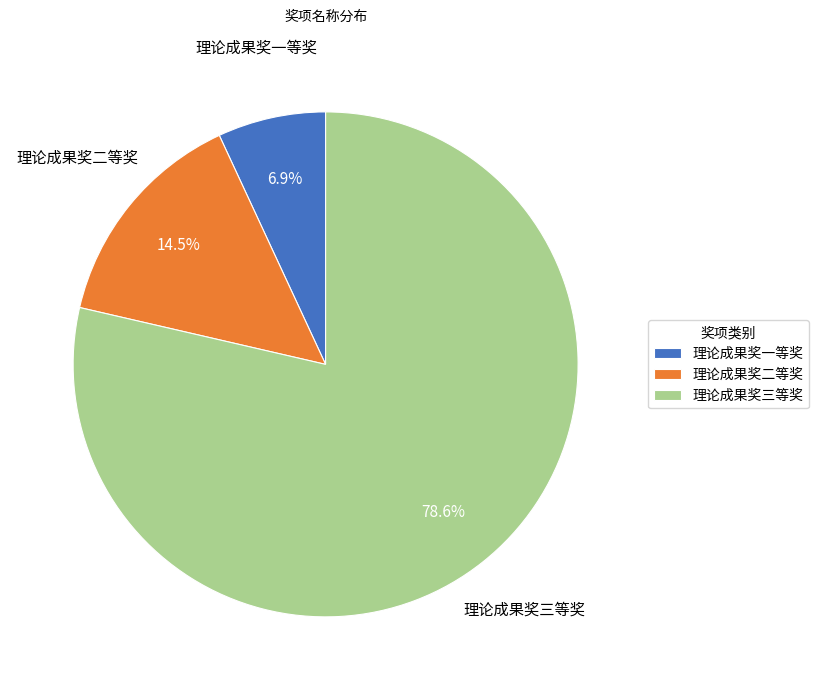

What is the total percentage of 理论成果奖三等奖 and 理论成果奖一等奖?

85.5%